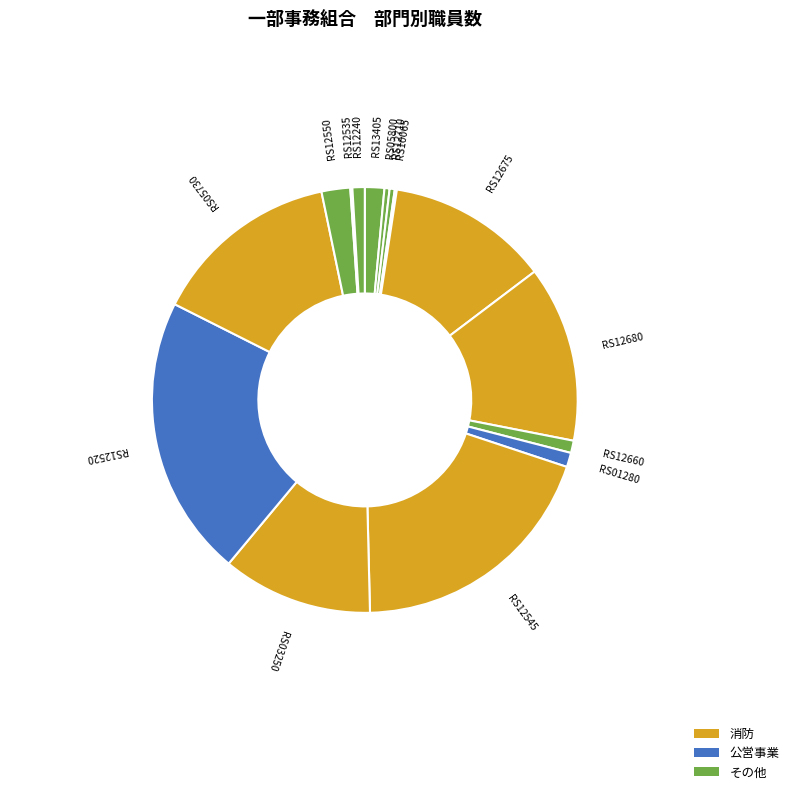

Which slice is the largest?

RS12520